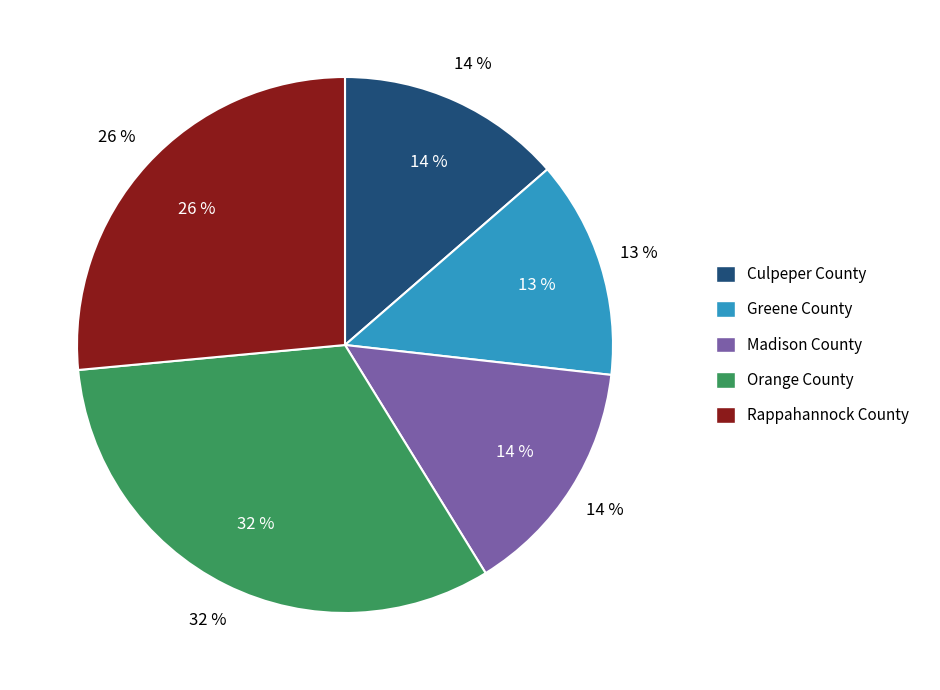

Which has a higher value, Rappahannock County or Orange County?

Orange County